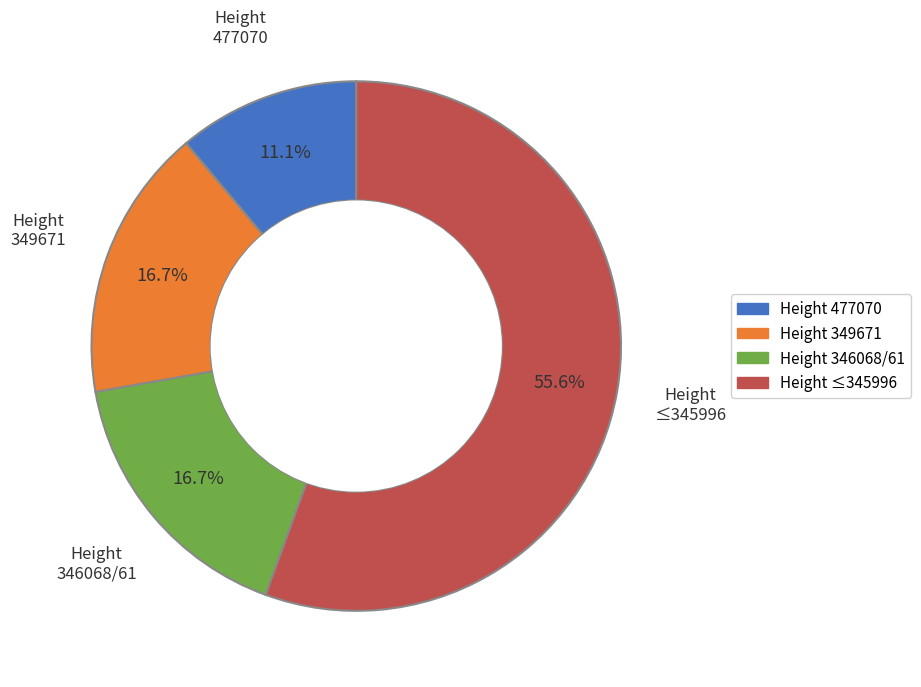

Is there a majority slice in this chart?

Yes